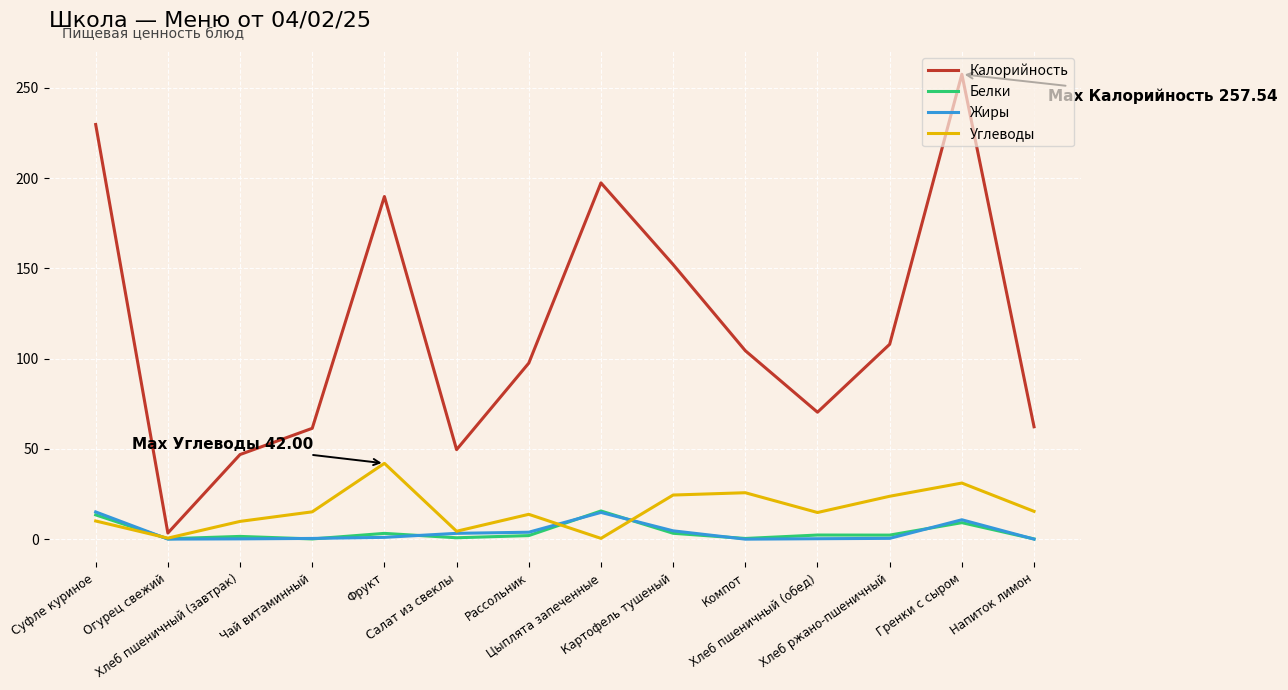

Which series has the widest spread of values?

Калорийность